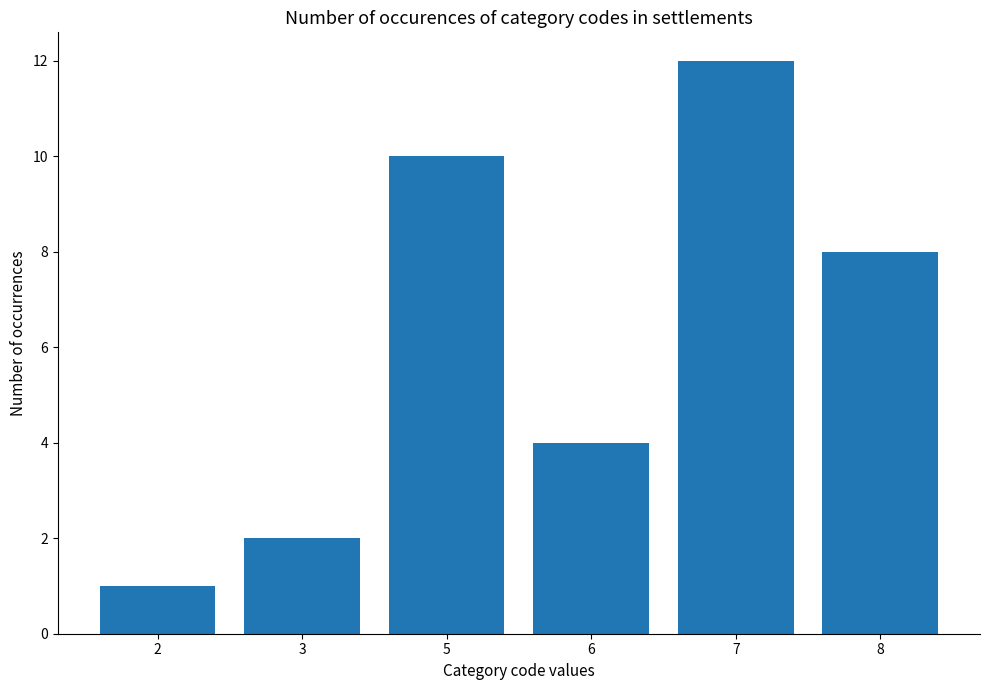

Rank the categories by value from lowest to highest.

2, 3, 6, 8, 5, 7